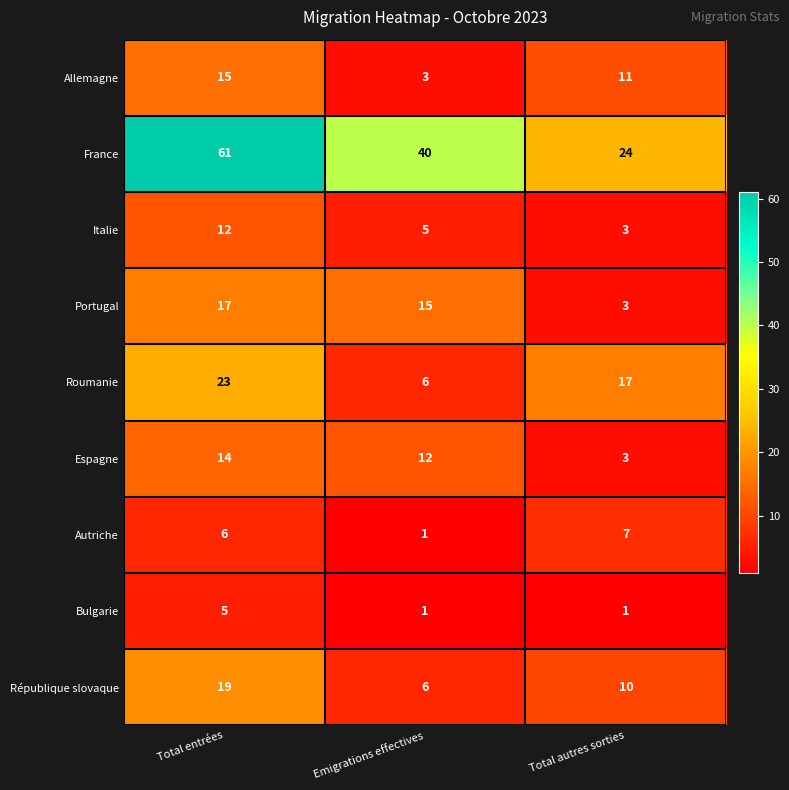

What is the greatest value displayed?

61